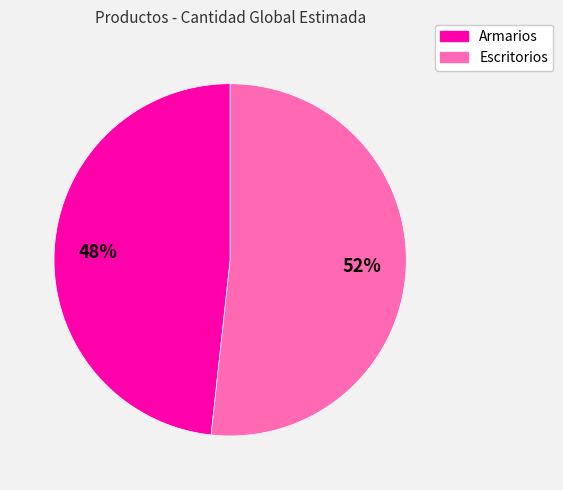

Rank the categories by value from lowest to highest.

Armarios, Escritorios